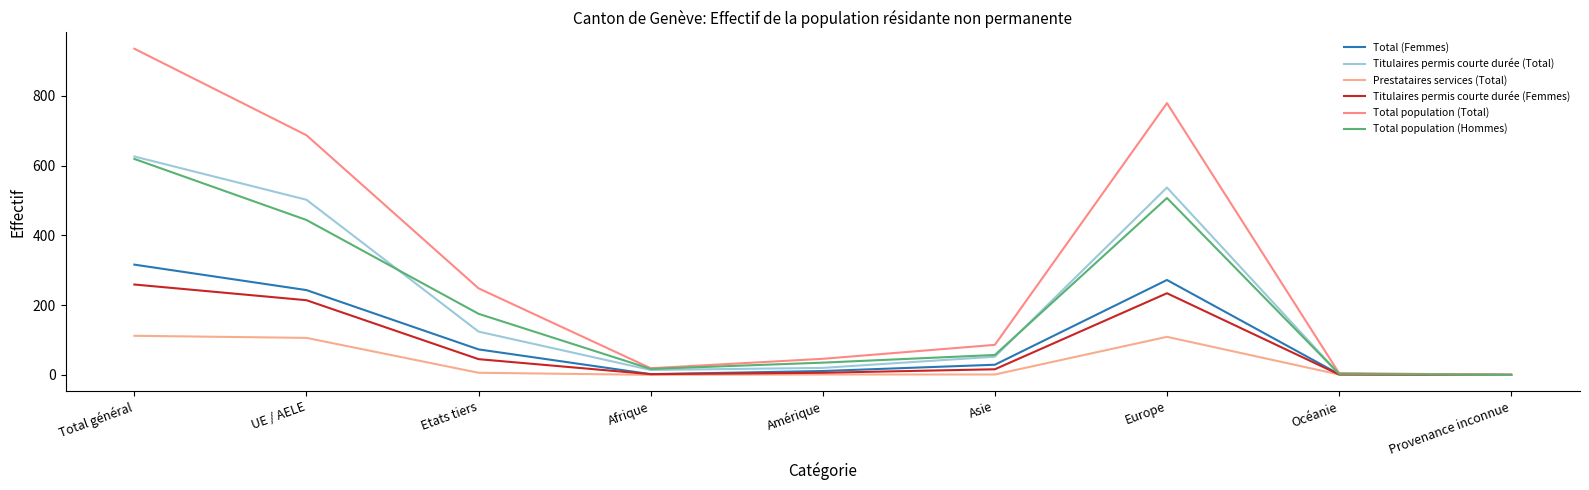

How many lines are shown in the chart?

6